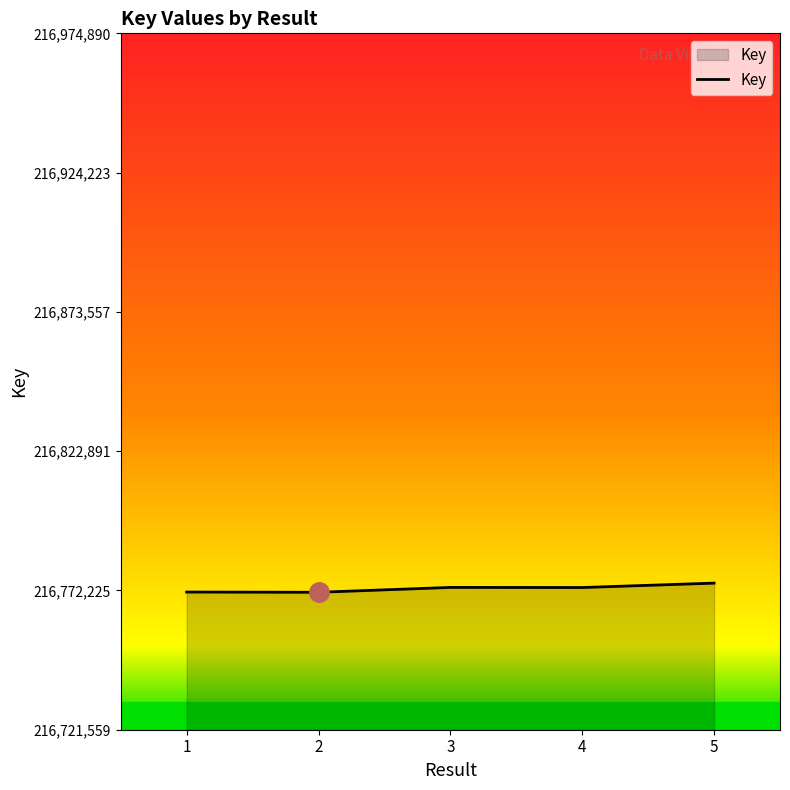

What is the difference between the maximum and second lowest values?

3245